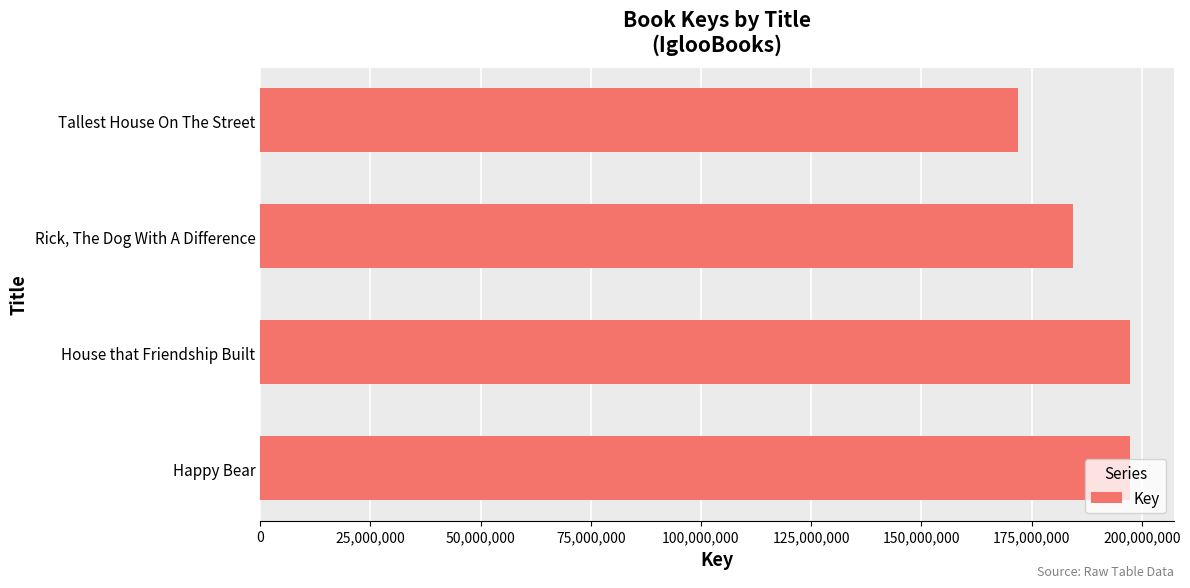

What is the average value?

187769378